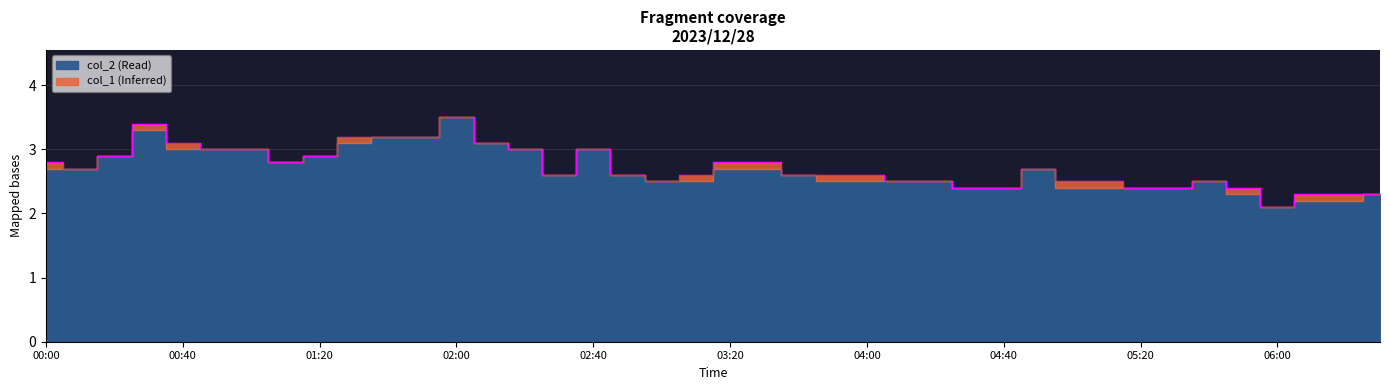

What position from the left is 2023/12/28 01:00:00?

7